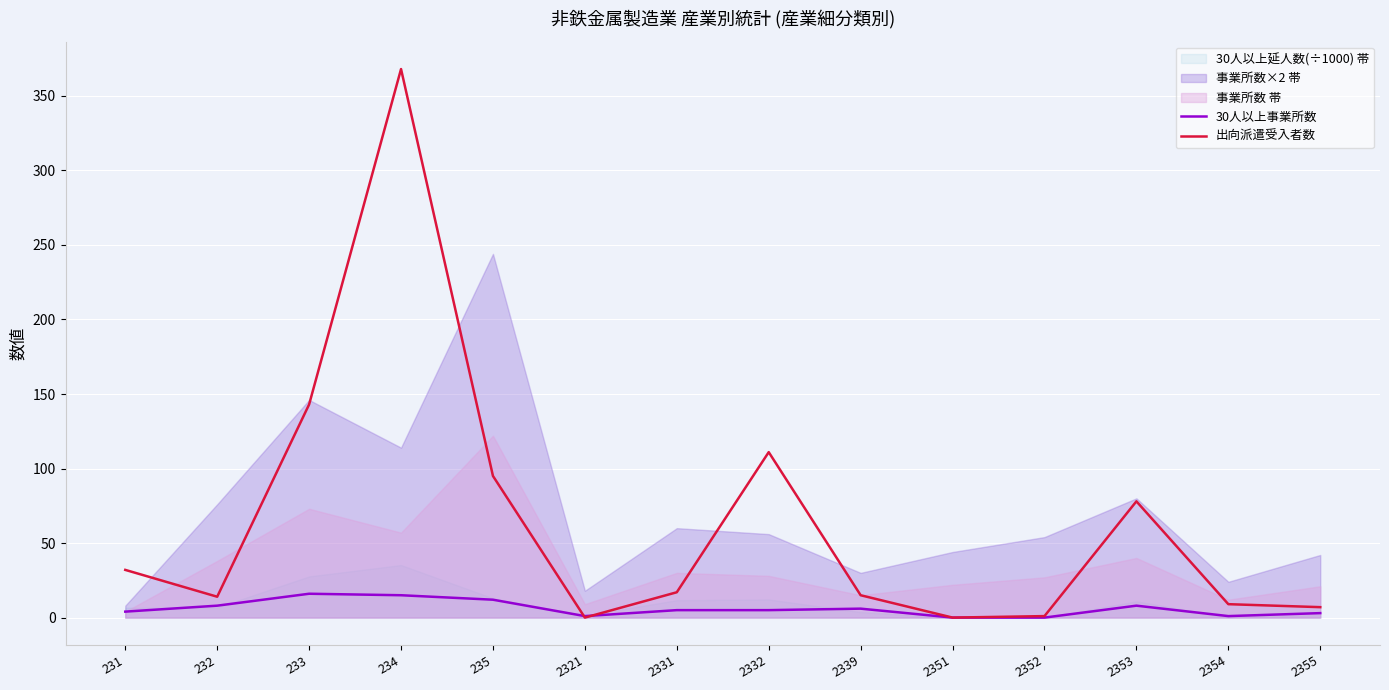

Which series has the largest range (max minus min)?

出向派遣受入者数